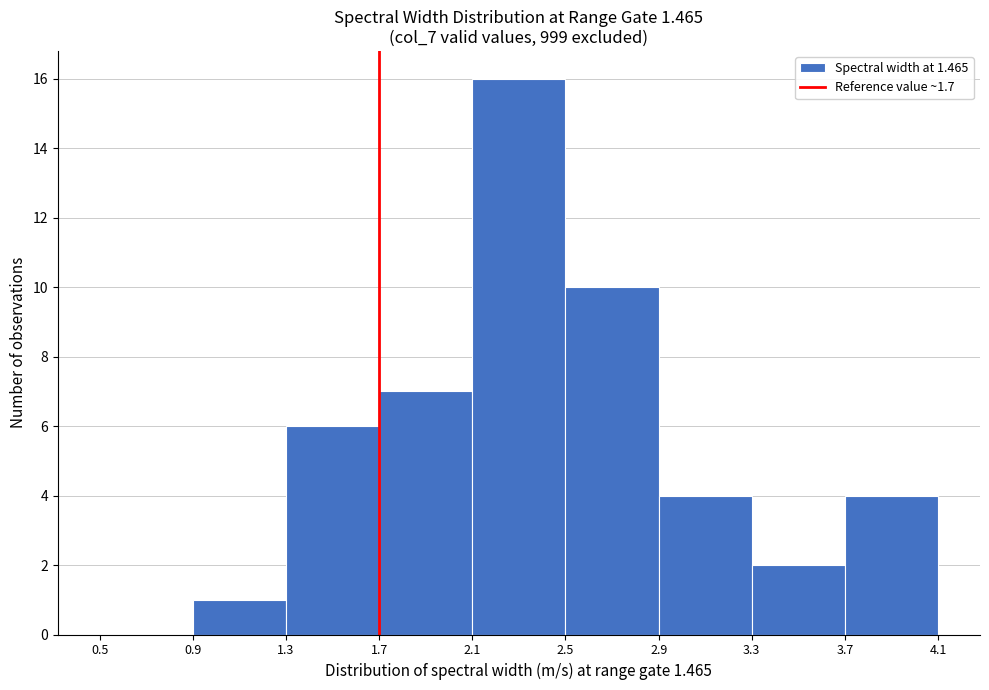

Over which range of the x-axis is the bar tallest?

2.1 to 2.5